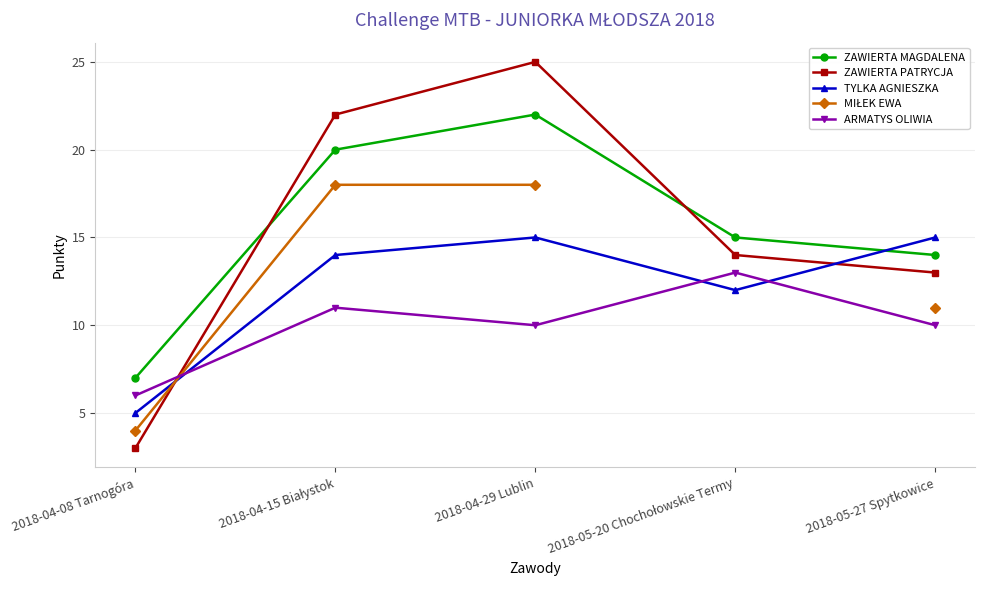

True or false: MIŁEK EWA has a value of 1.6 at 2018-04-08 Tarnogóra.

False